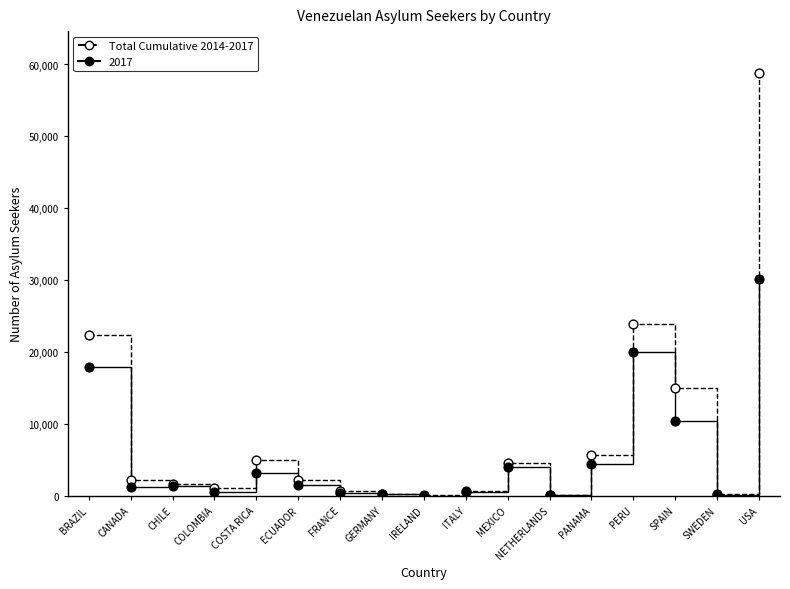

Which series has the largest range (max minus min)?

Total Cumulative 2014-2017